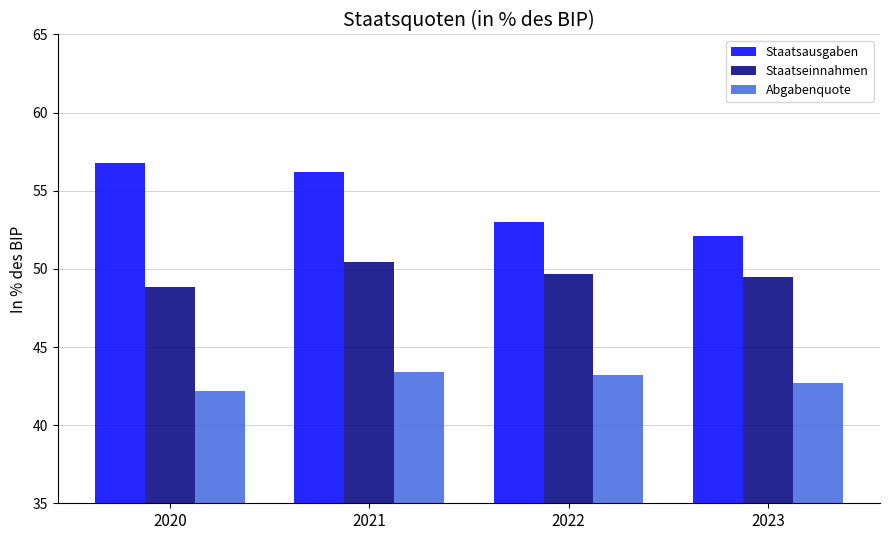

True or false: Staatseinnahmen has a value of 24.4 at 2023.

False